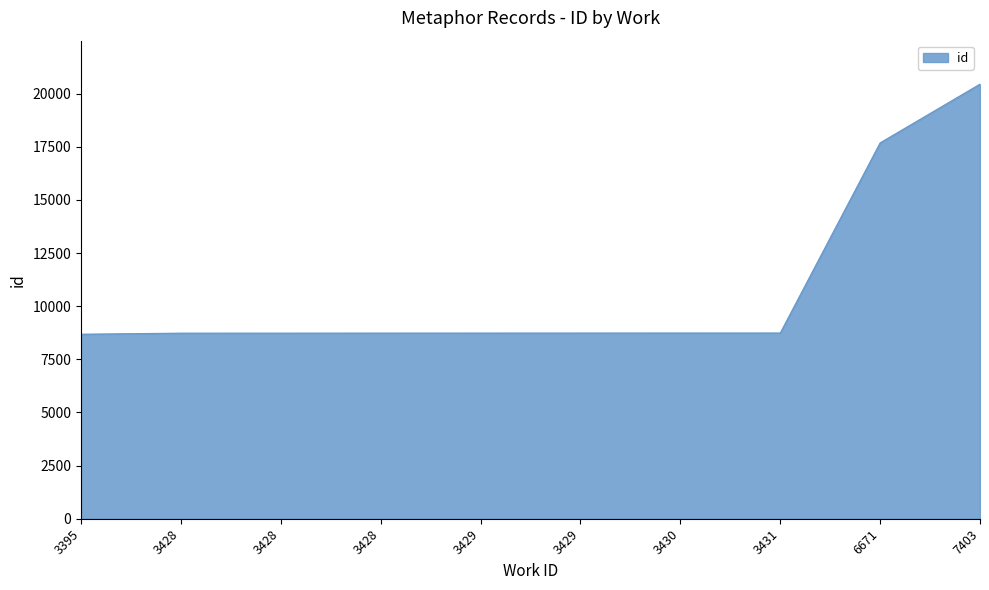

How many lines are shown in the chart?

1